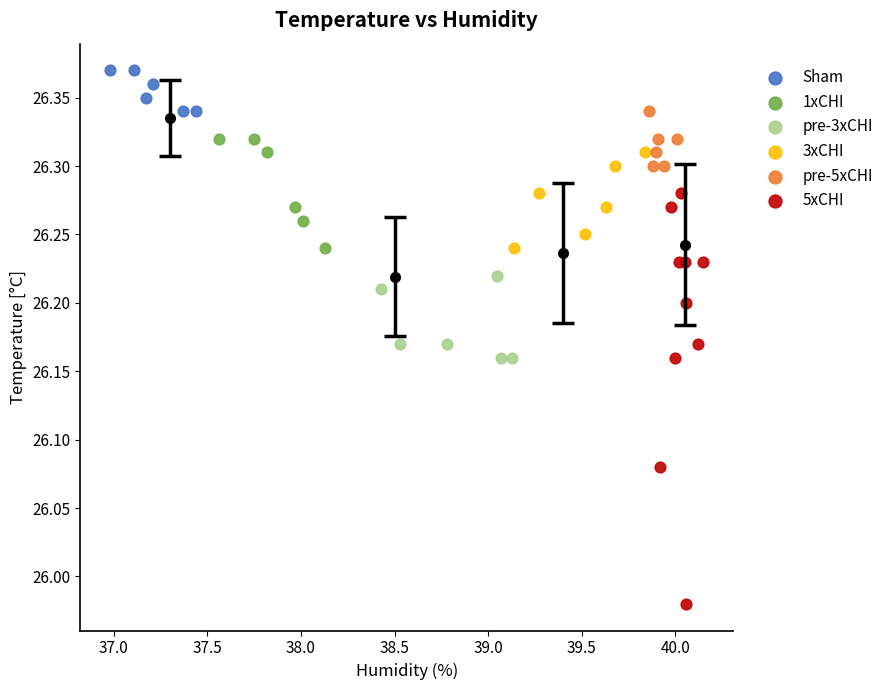

Which series has the widest spread of Y values?

5xCHI